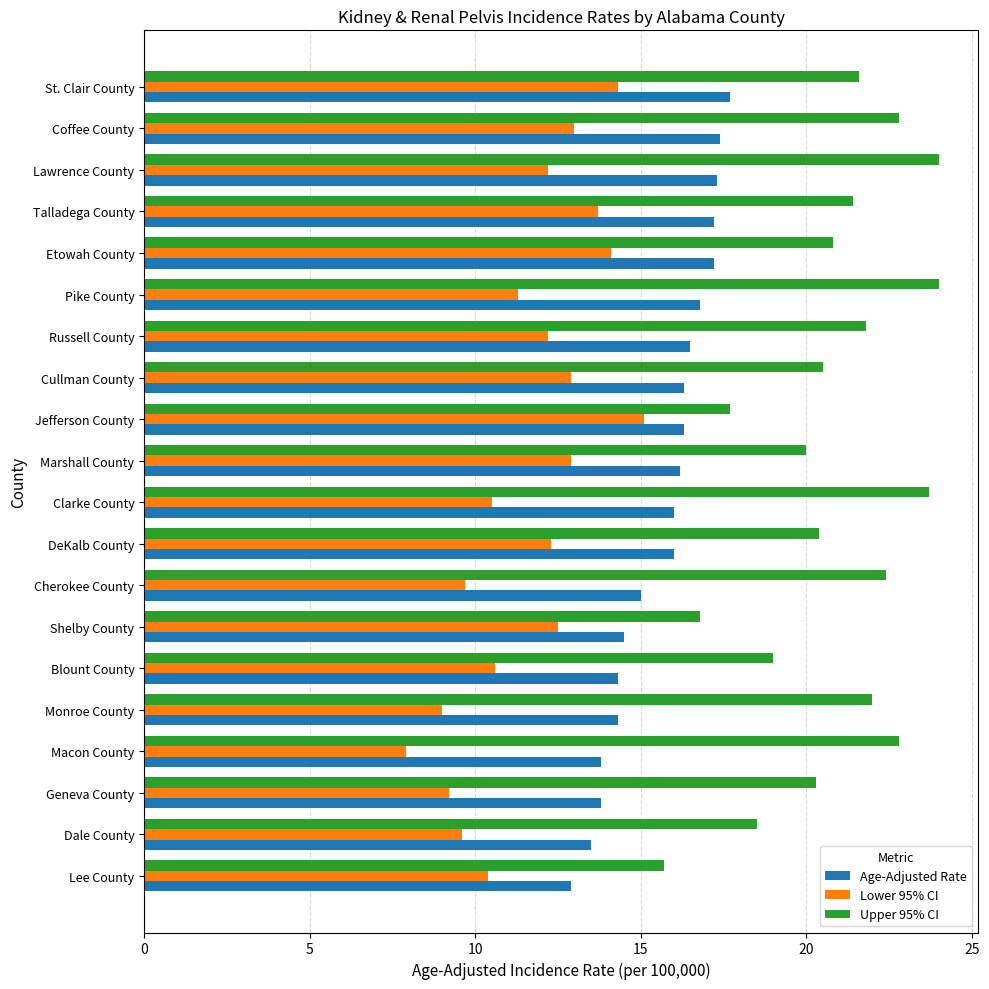

Is the value of Lower 95% CI at Cullman County greater than the value of Upper 95% CI at Coffee County?

No